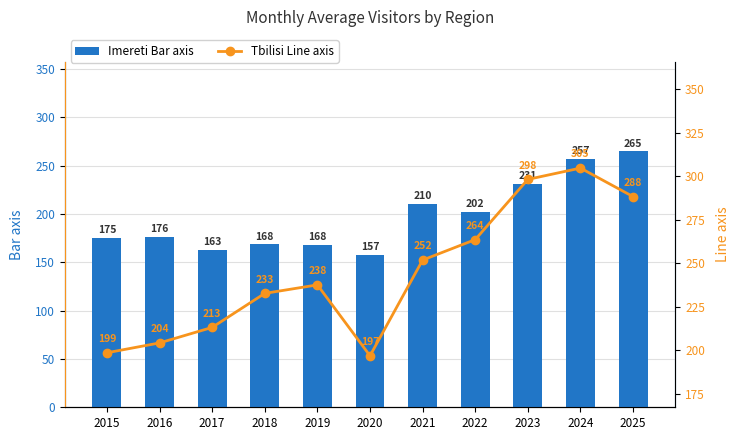

What is the greatest value displayed?

304.7